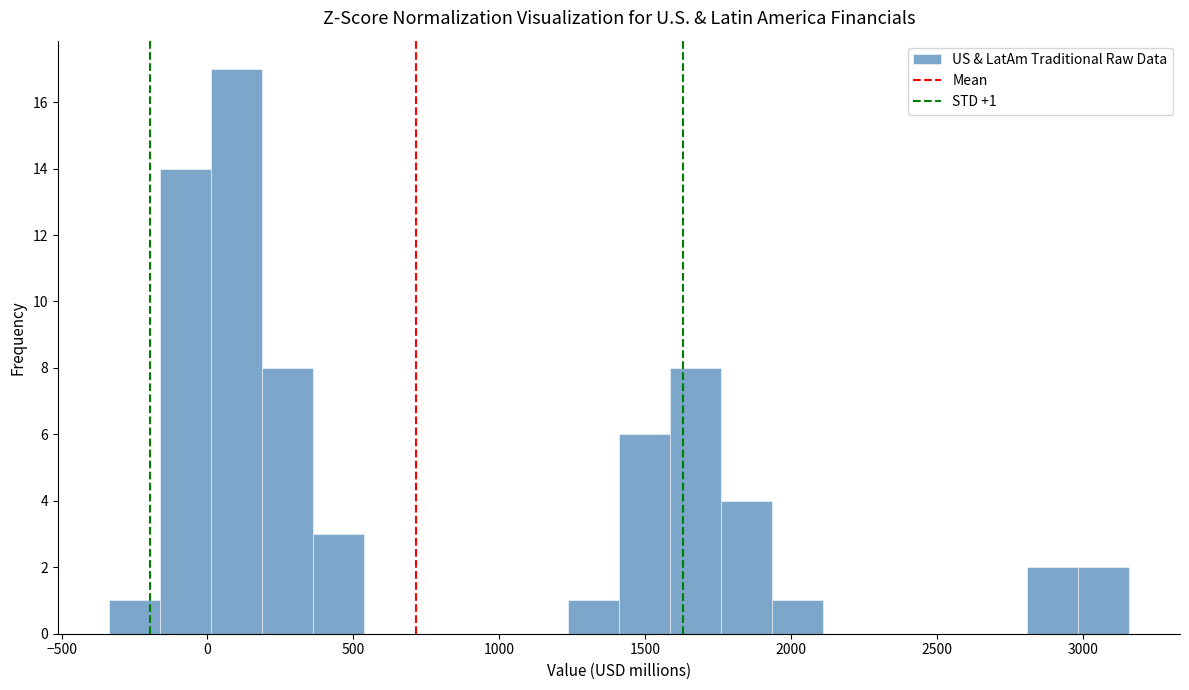

Around what value on the x-axis is the tallest bar? Give the approximate position of its centre, as read against the axis.

100